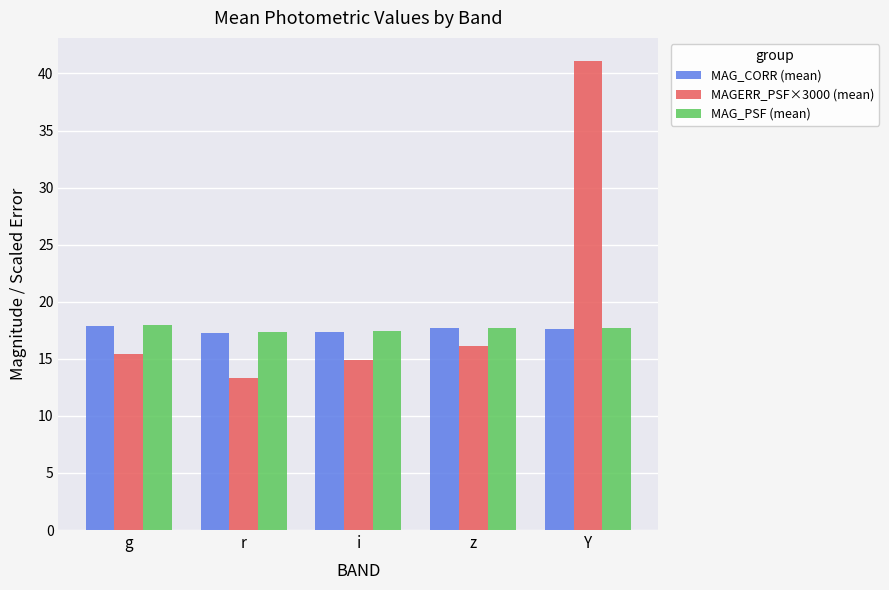

What value does the MAG_PSF (mean) series have at z?

17.7